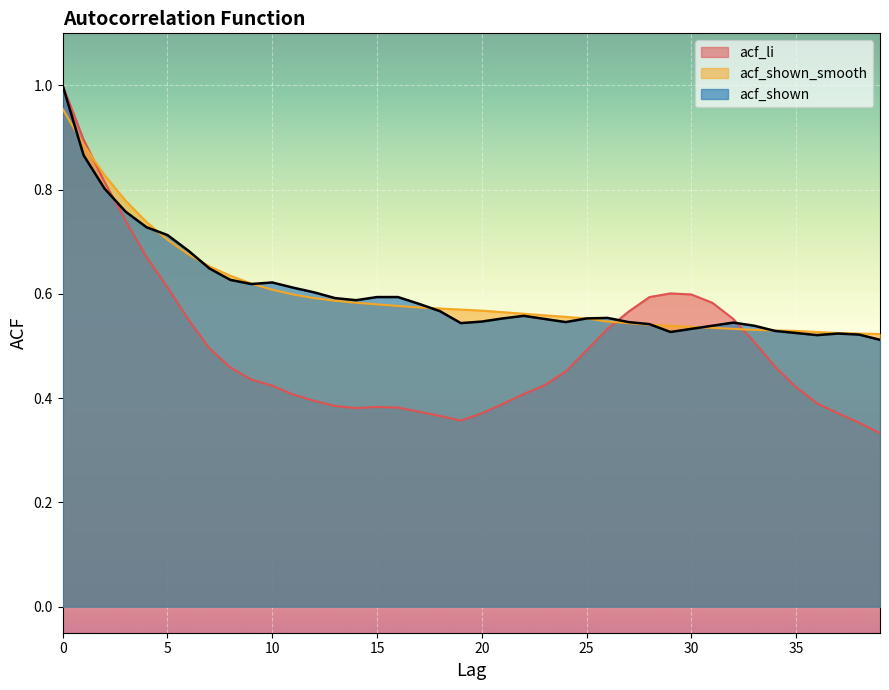

Read the acf_li value at 14.

0.4